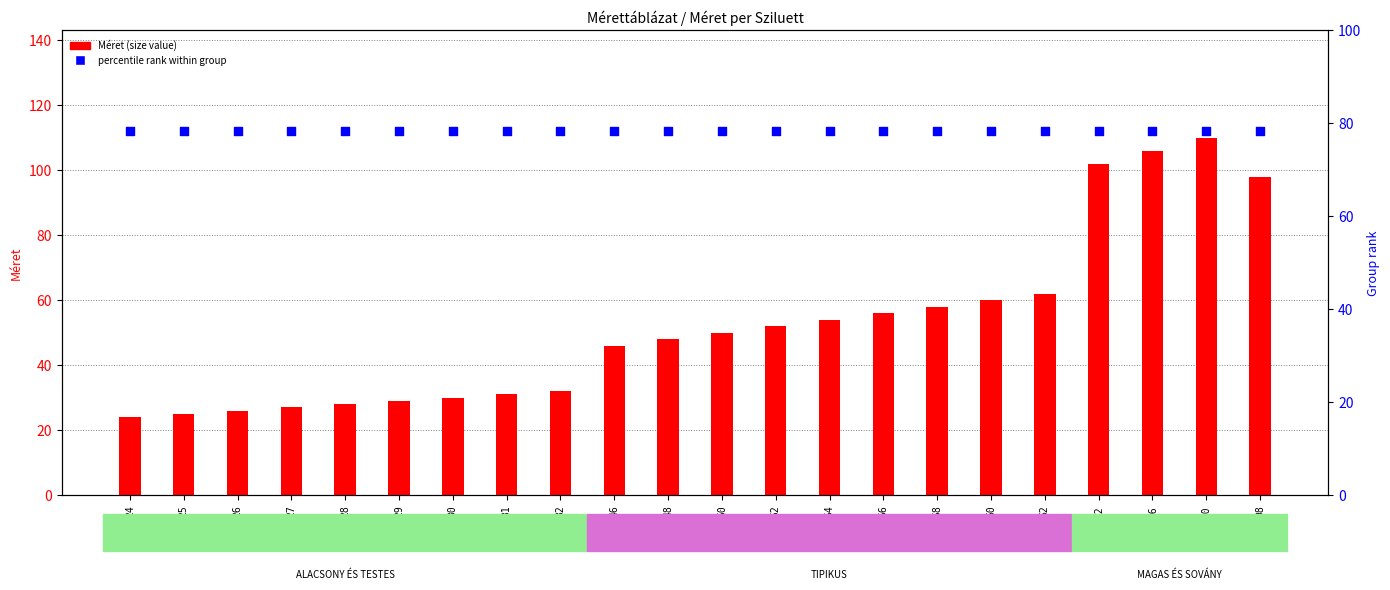

What is the total value across all series at 26?

138.2